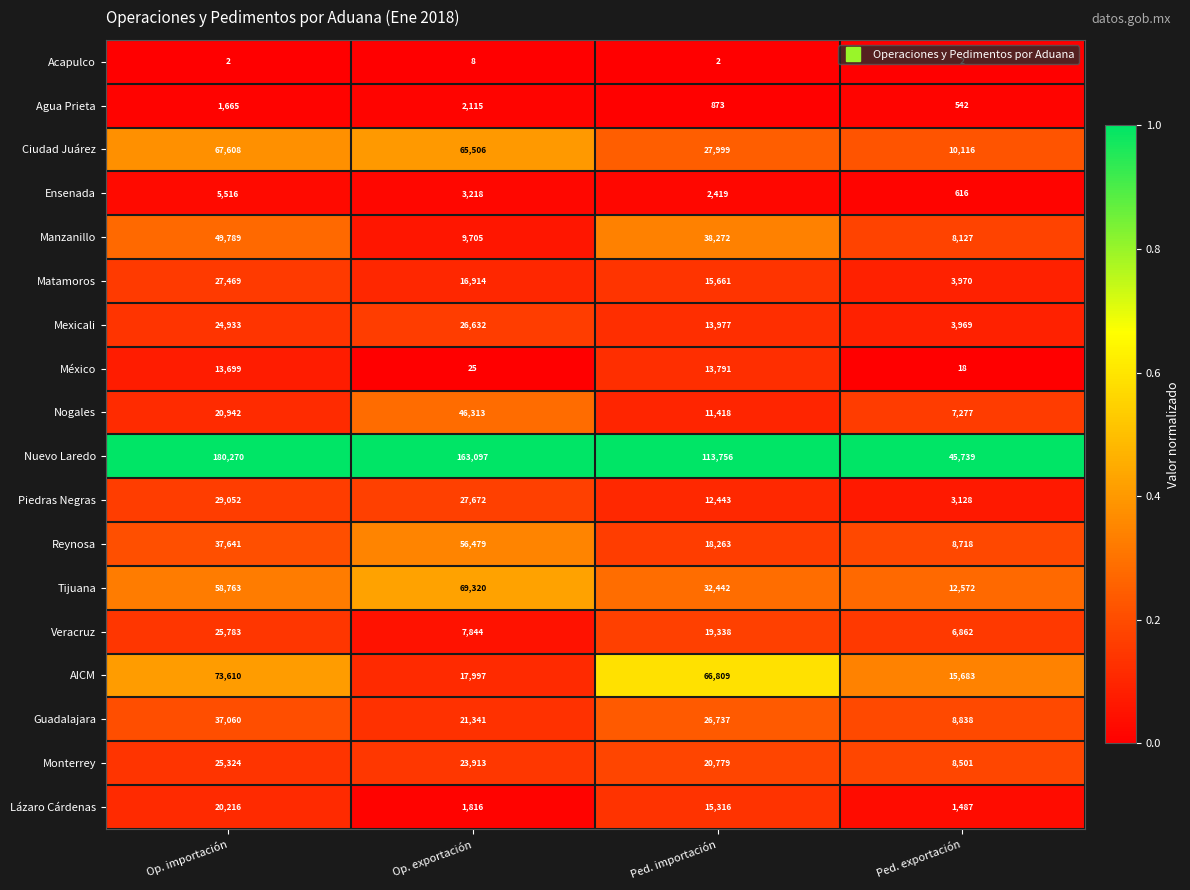

What is the spread (max minus min) of values at Op. exportación?

163089